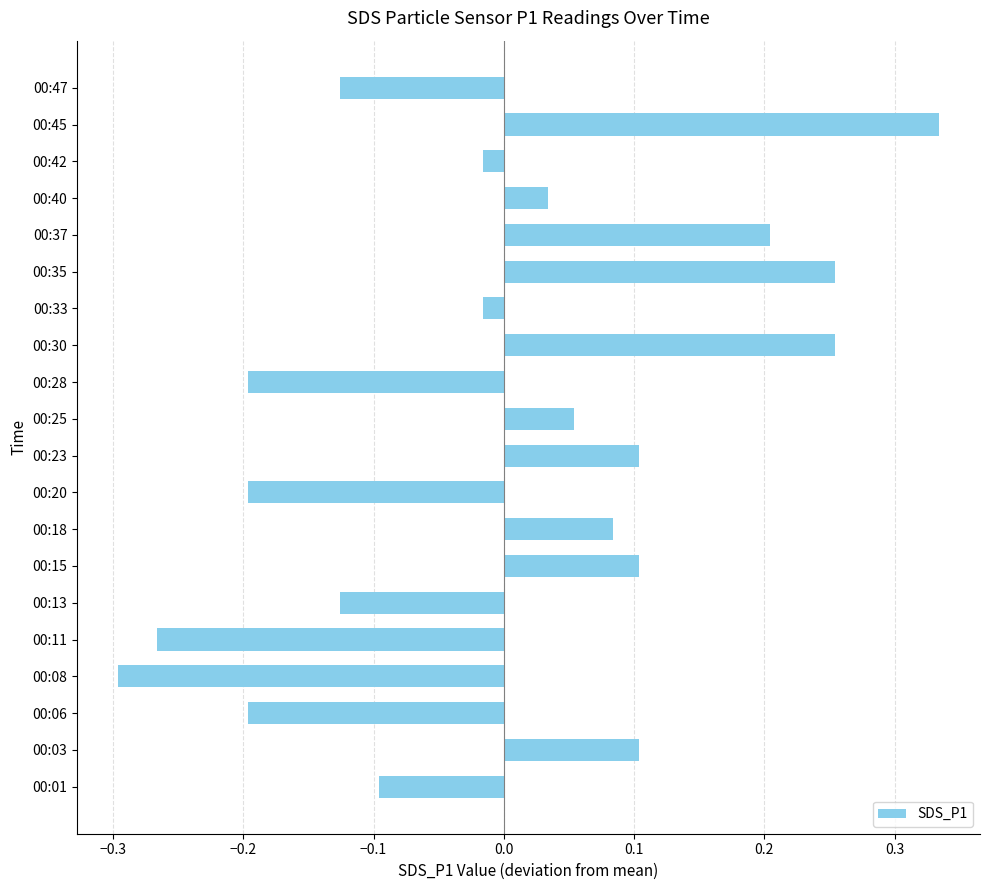

Which has a higher value, 00:13 or 00:35?

00:35